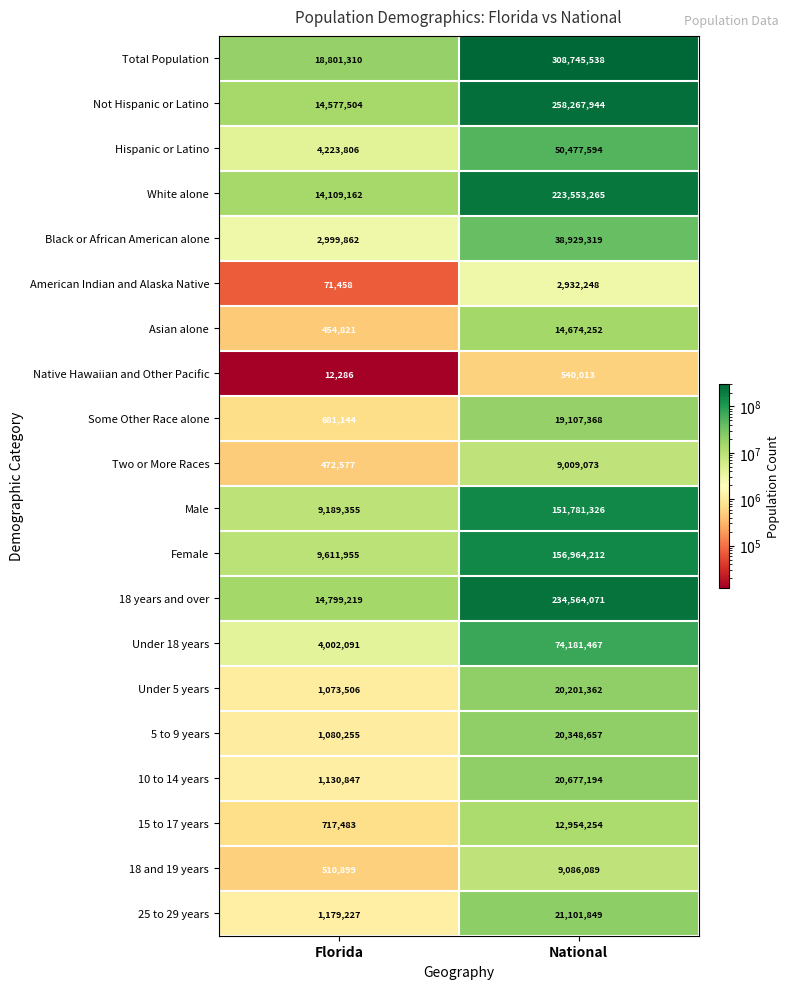

True or false: Hispanic or Latino has a value of 50477594 at National.

True